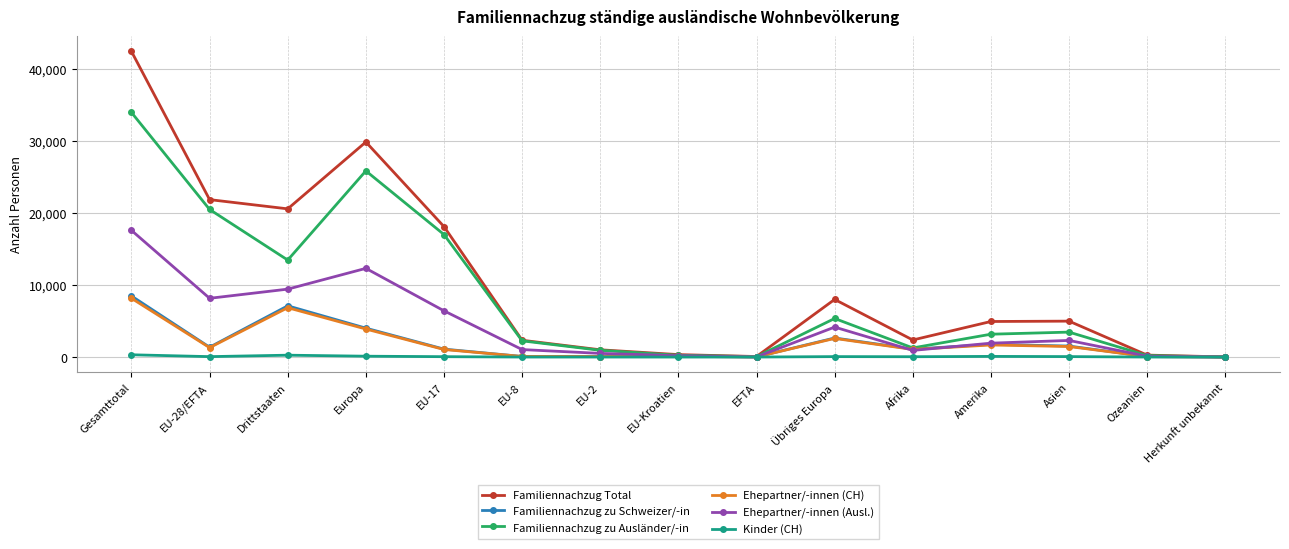

Is it true that Familiennachzug zu Schweizer/-in equals 2645 at Übriges Europa?

True